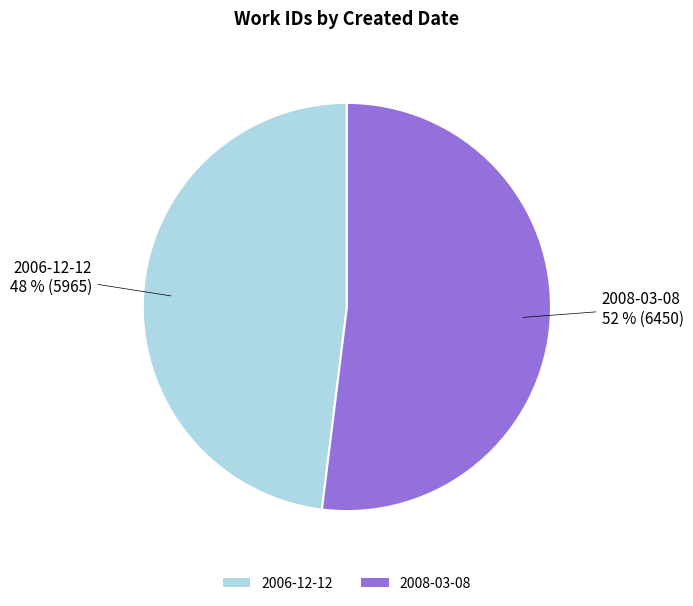

What percentage is the 2006-12-12 slice, to the nearest percent?

48%